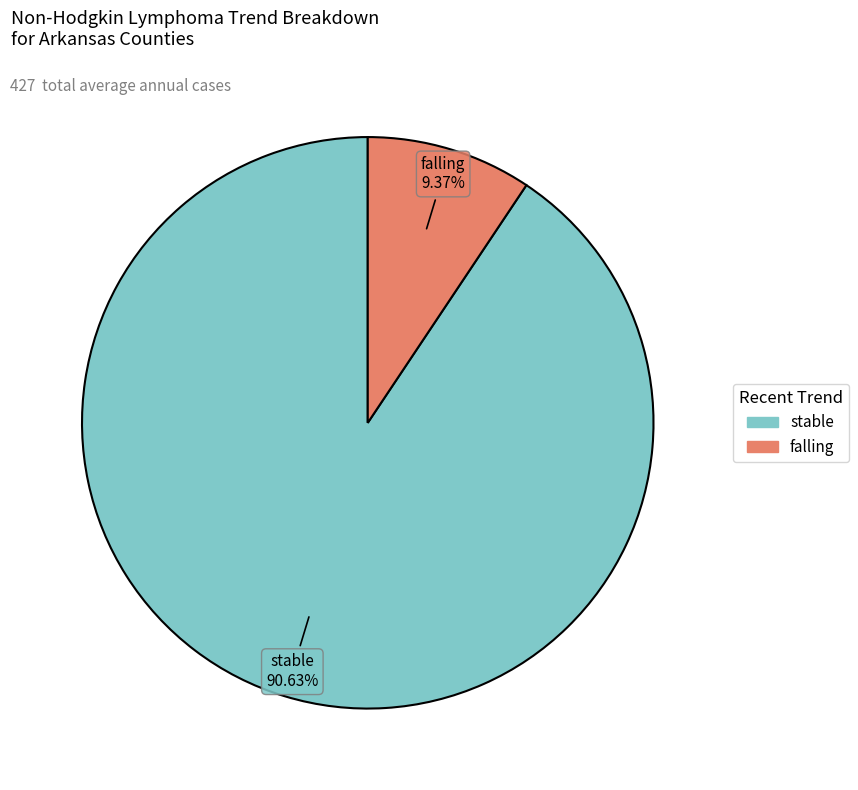

How many slices are in this pie chart?

2